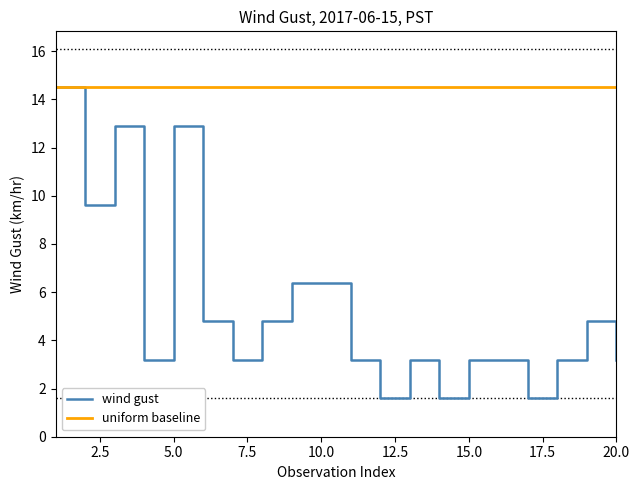

What is the greatest value displayed?

14.5